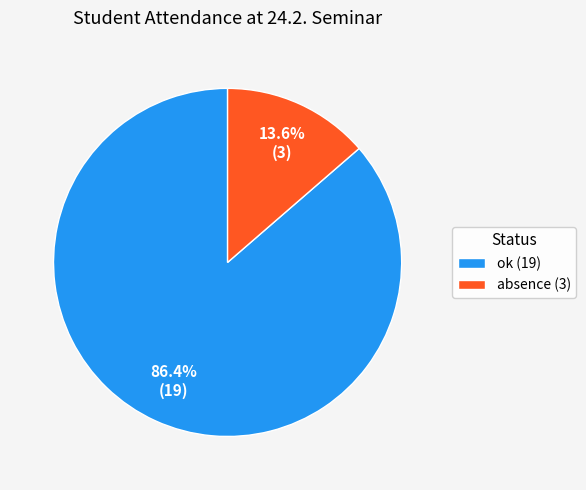

To the nearest percent, what is the difference between the absence and ok slice percentages?

73%